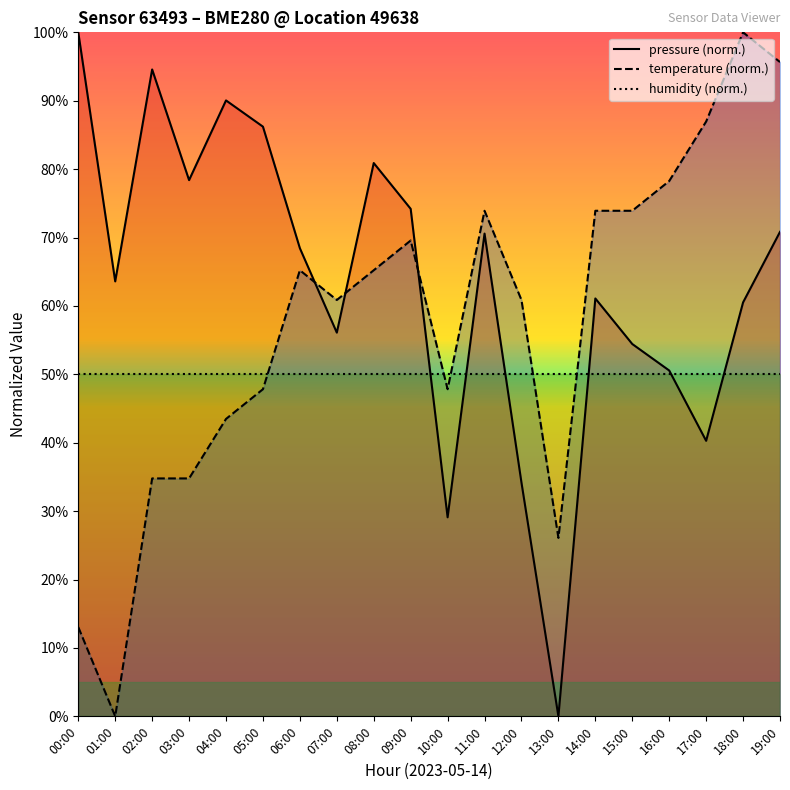

At which label does temperature reach its peak?

18:00